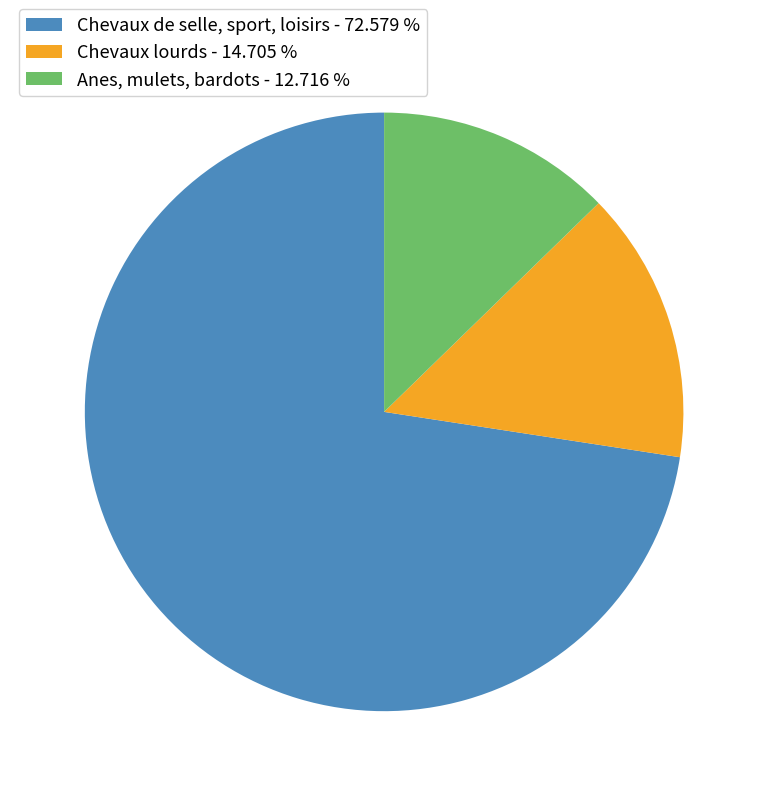

How many slices are in this pie chart?

3